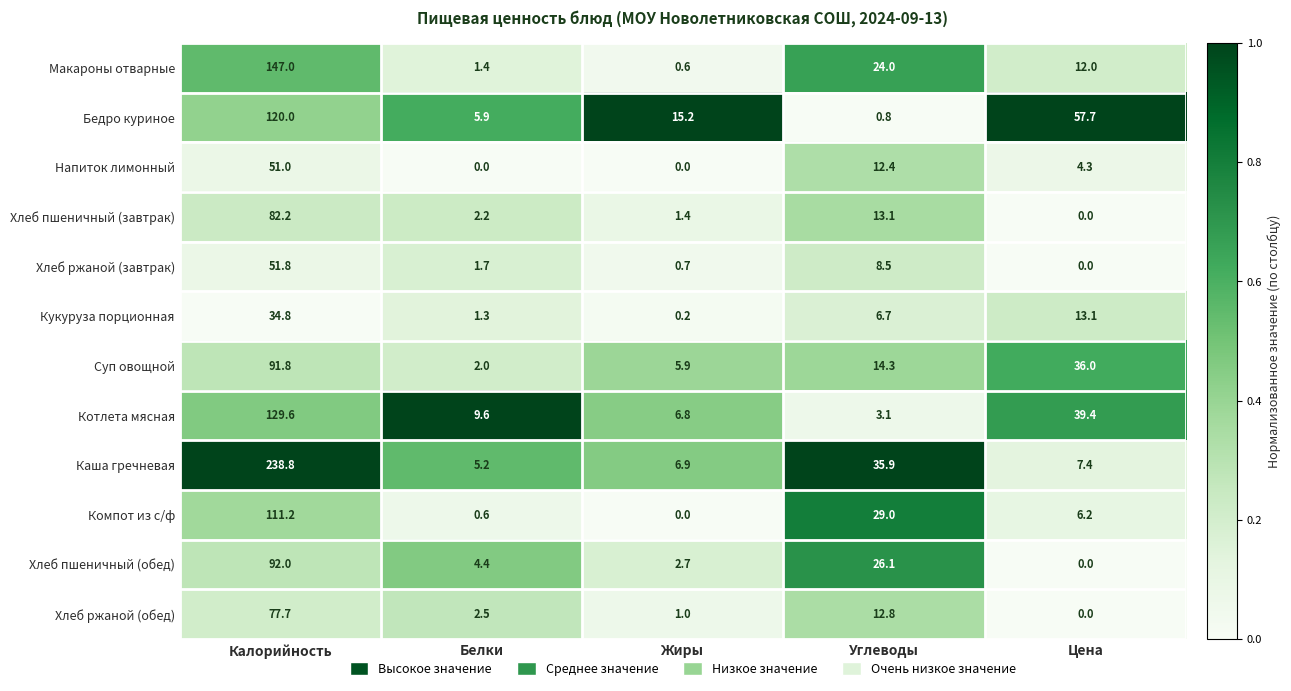

At which category is the sum across all series the highest?

Калорийность